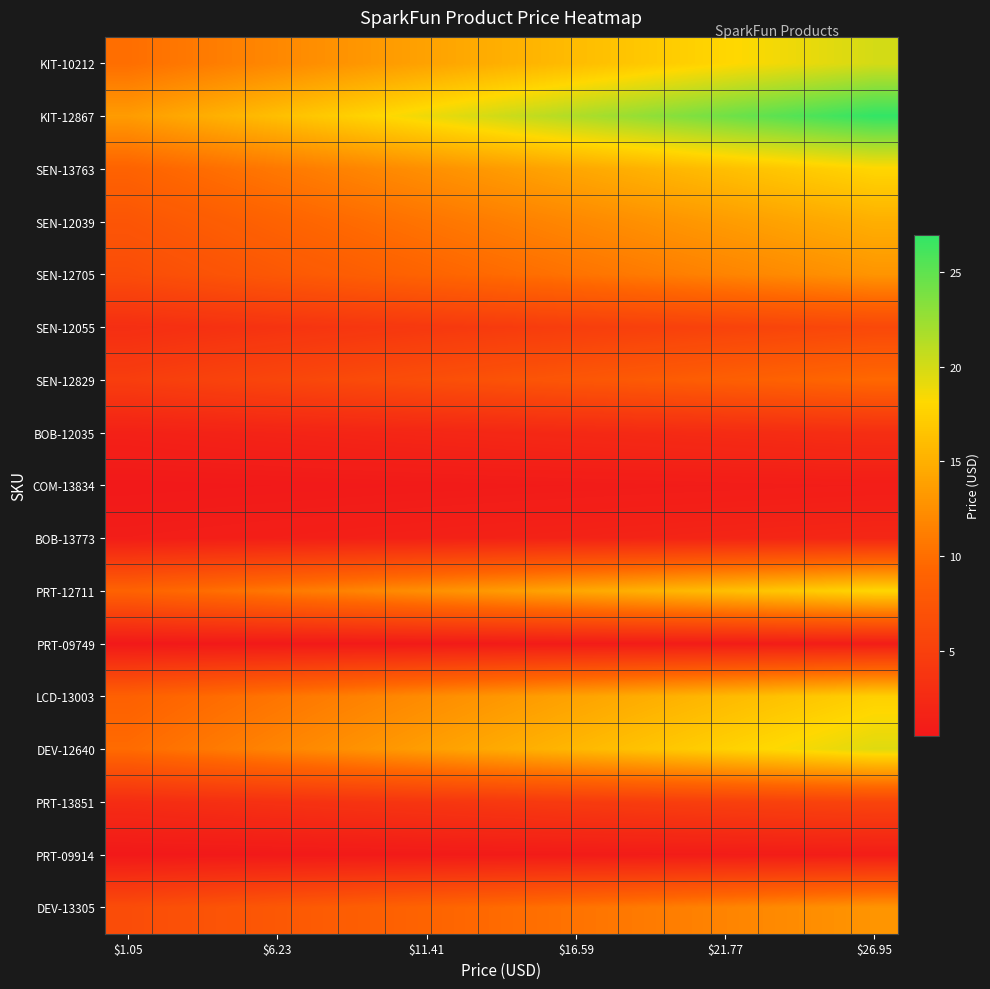

Which label corresponds to the smallest value in the chart?

$1.05